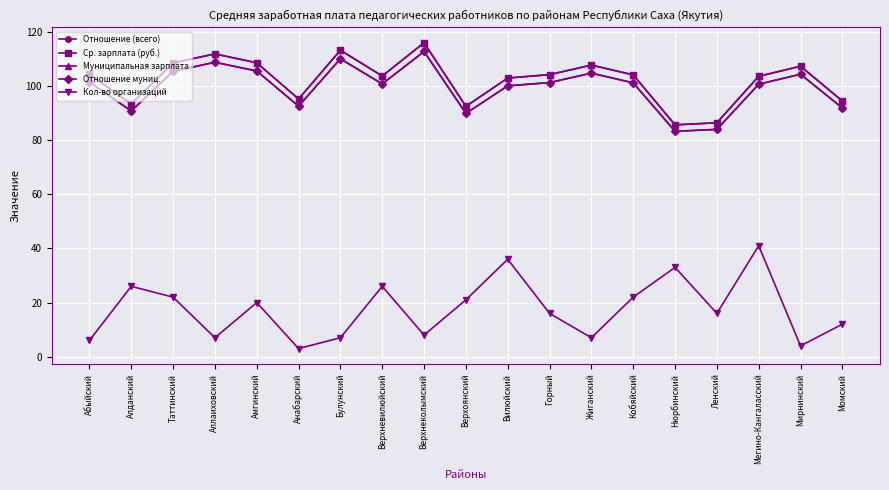

True or false: Ср. зарплата (руб.) has a value of 198.6 at Аллаиховский.

False